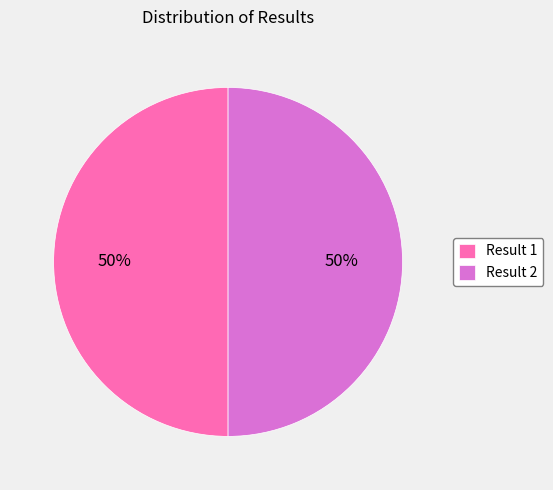

Do Result 2 and Result 1 together represent more than half of the pie?

Yes